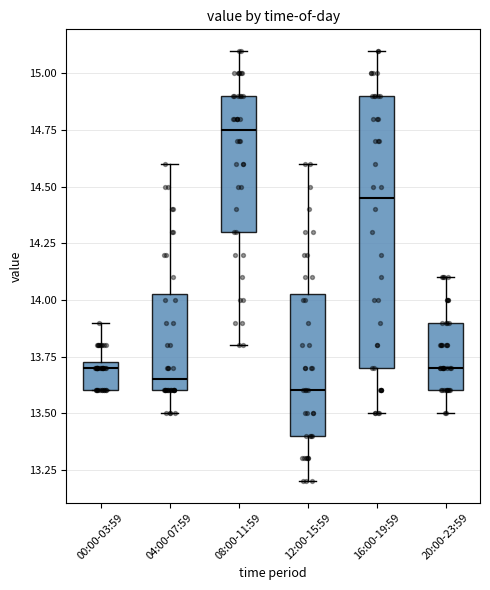

Reading left to right, read every box against the y-axis: the position of its median line, the range the box covers, and the ends of its whiskers. The values are not printed on the chart, so give them approximately, as read against the axis.

00:00-03:59: median 13.70, box 13.60 to 13.75, whiskers 13.60 to 13.90
04:00-07:59: median 13.65, box 13.60 to 14.05, whiskers 13.50 to 14.60
08:00-11:59: median 14.75, box 14.30 to 14.90, whiskers 13.80 to 15.10
12:00-15:59: median 13.60, box 13.40 to 14.05, whiskers 13.20 to 14.60
16:00-19:59: median 14.45, box 13.70 to 14.90, whiskers 13.50 to 15.10
20:00-23:59: median 13.70, box 13.60 to 13.90, whiskers 13.50 to 14.10